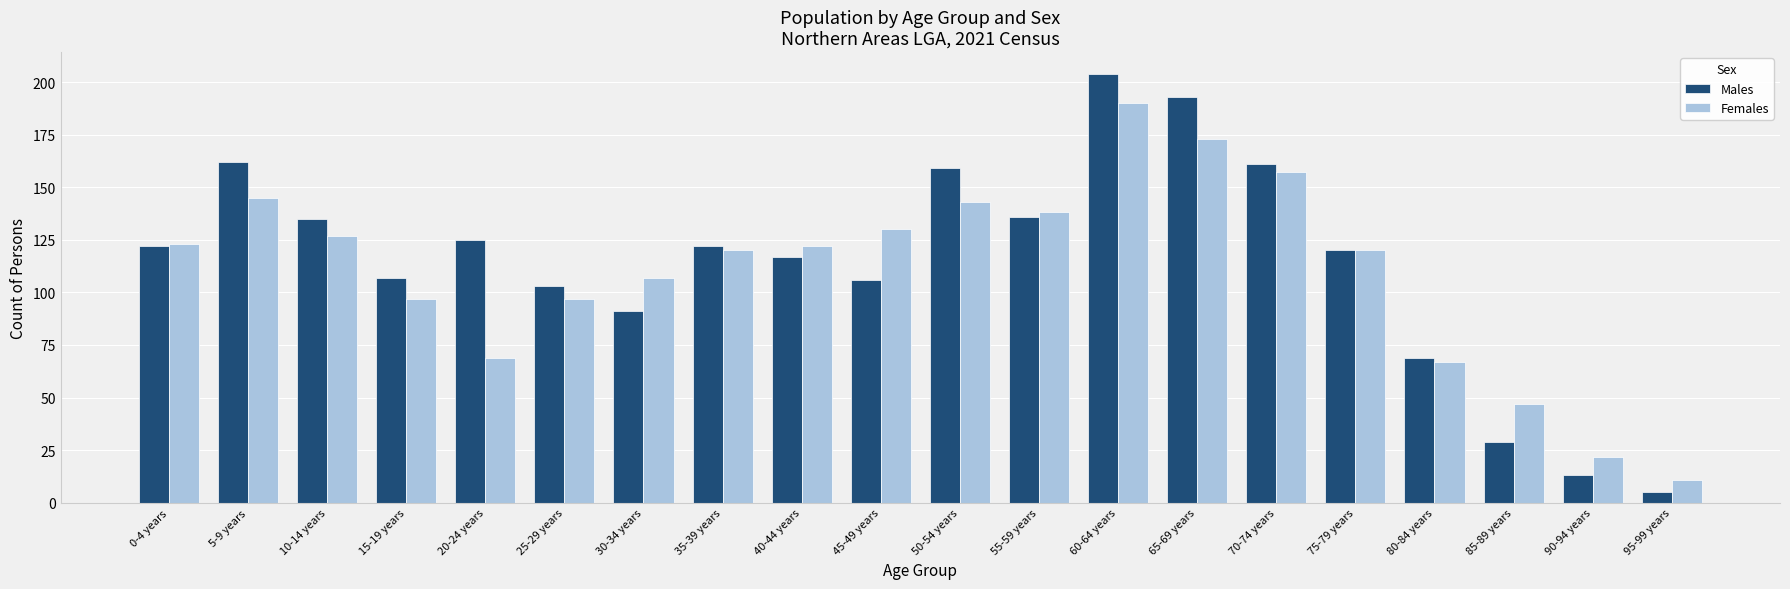

What value does the Females series have at 20-24 years, to the nearest 10?

70